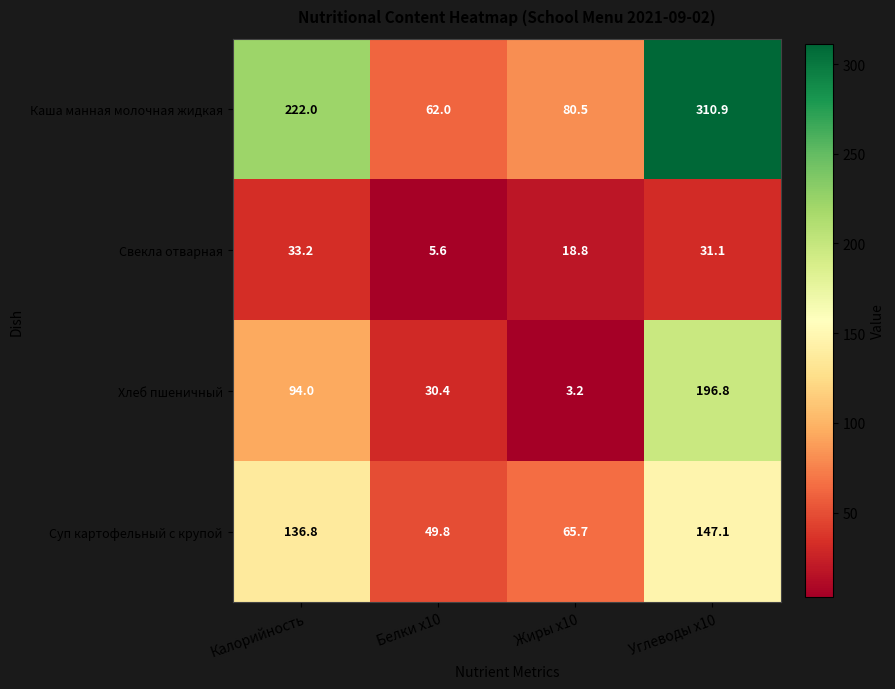

What is the greatest value displayed?

310.9